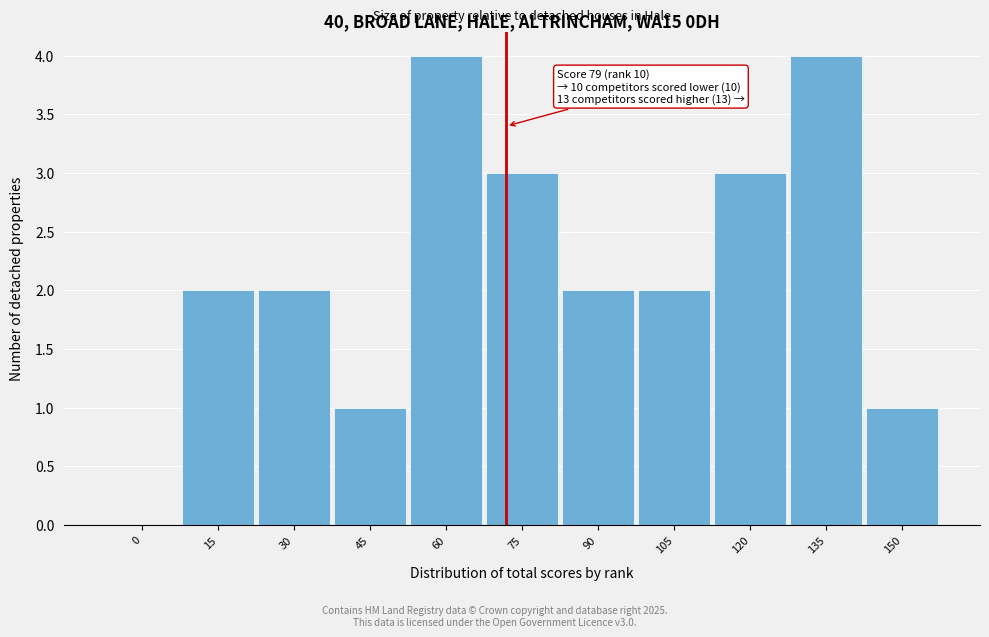

Reading right to left, what are all the values shown in this chart?

150=1	135=4	120=3	105=2	90=2	75=3	60=4	45=1	30=2	15=2	0=0